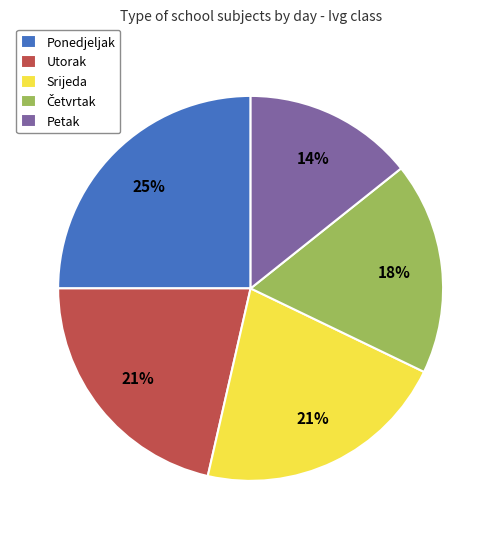

Does Srijeda account for over 50% of the chart?

No